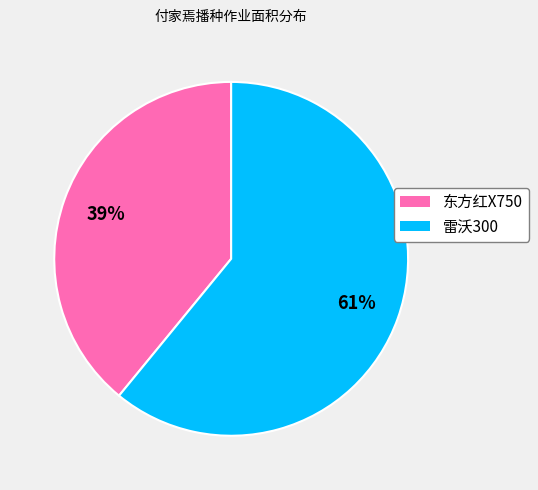

Combined, do 雷沃300 and 东方红X750 account for over 50%?

Yes